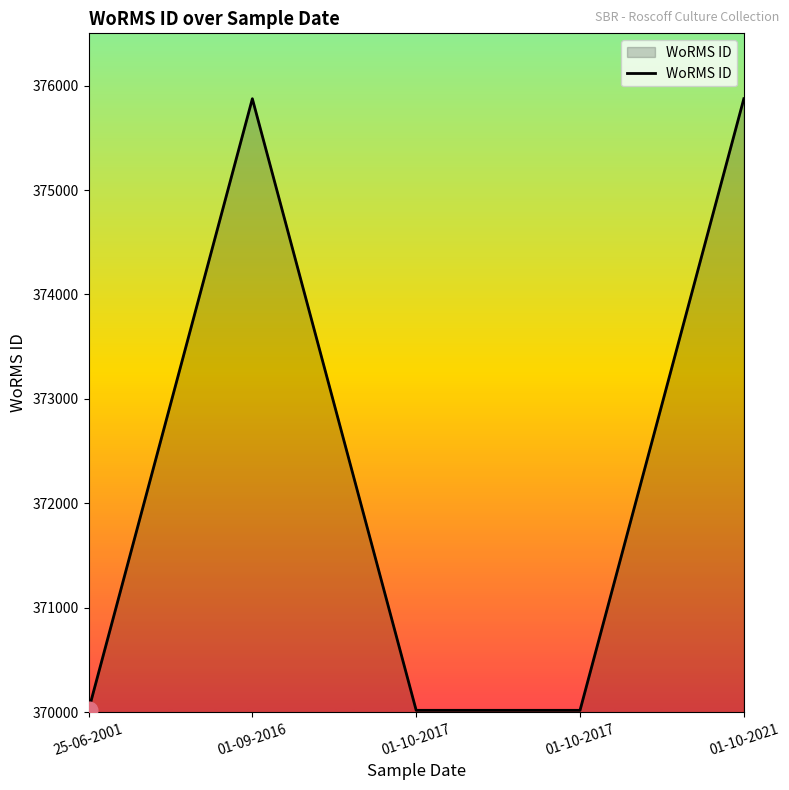

At which category does the chart reach its peak across all series?

01-09-2016